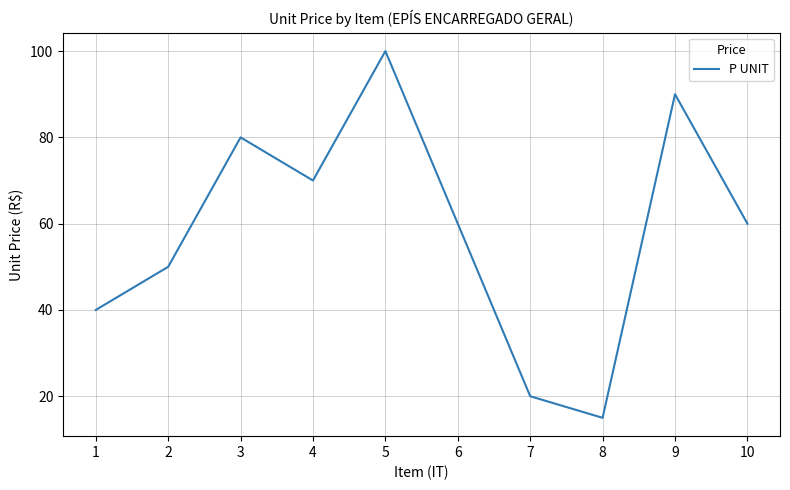

What is the sum of all values?

585